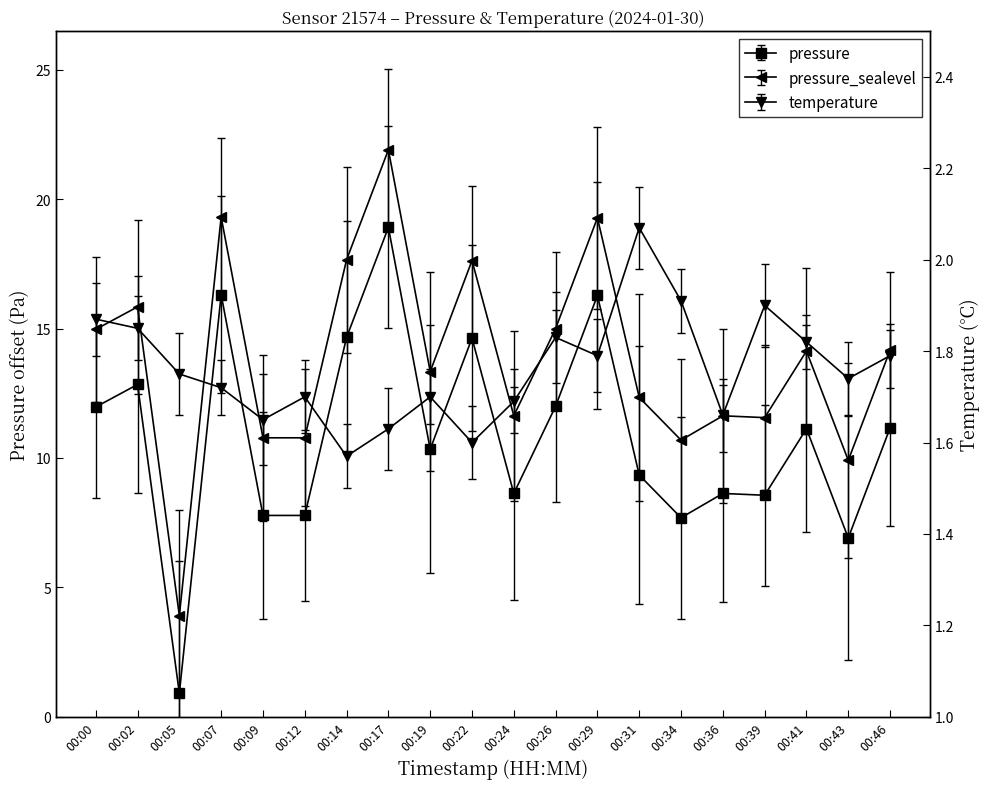

How many interior local valleys does the pressure series have?

6